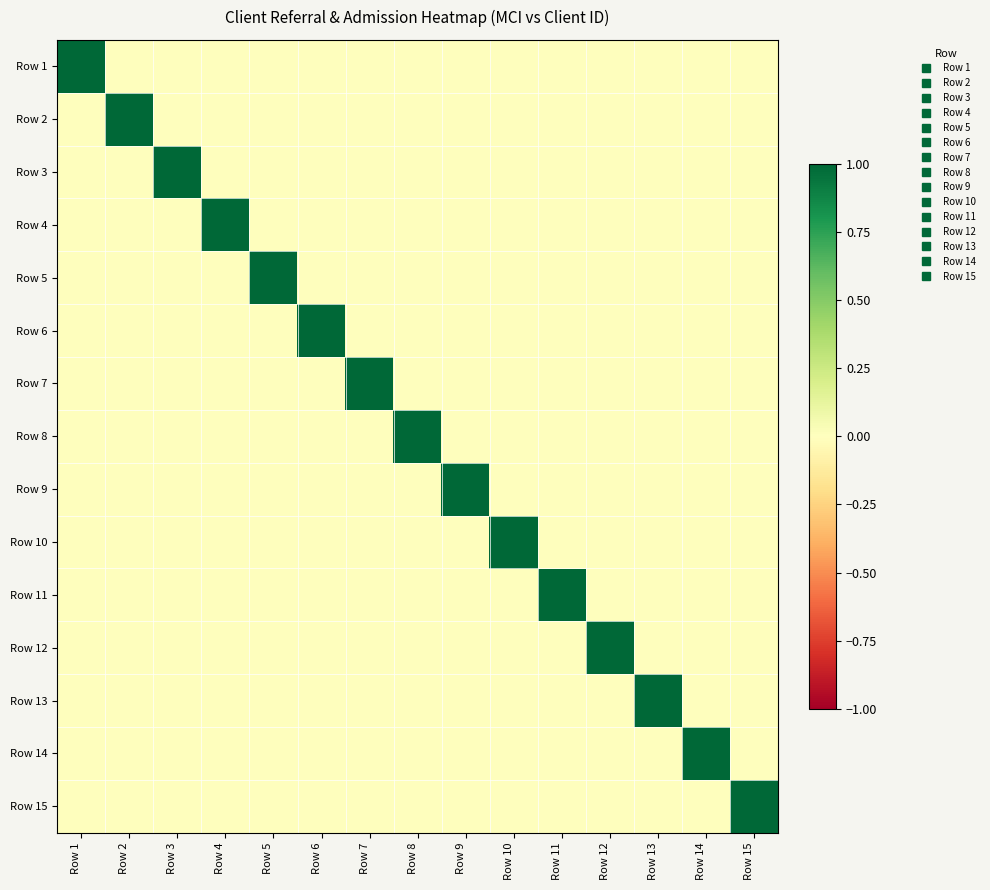

Reading left to right, extract all data points from this chart.

Row 1: Row 1=1	Row 2=0	Row 3=0	Row 4=0	Row 5=0	Row 6=0	Row 7=0	Row 8=0	Row 9=0	Row 10=0	Row 11=0	Row 12=0	Row 13=0	Row 14=0	Row 15=0
Row 2: Row 1=0	Row 2=1	Row 3=0	Row 4=0	Row 5=0	Row 6=0	Row 7=0	Row 8=0	Row 9=0	Row 10=0	Row 11=0	Row 12=0	Row 13=0	Row 14=0	Row 15=0
Row 3: Row 1=0	Row 2=0	Row 3=1	Row 4=0	Row 5=0	Row 6=0	Row 7=0	Row 8=0	Row 9=0	Row 10=0	Row 11=0	Row 12=0	Row 13=0	Row 14=0	Row 15=0
Row 4: Row 1=0	Row 2=0	Row 3=0	Row 4=1	Row 5=0	Row 6=0	Row 7=0	Row 8=0	Row 9=0	Row 10=0	Row 11=0	Row 12=0	Row 13=0	Row 14=0	Row 15=0
Row 5: Row 1=0	Row 2=0	Row 3=0	Row 4=0	Row 5=1	Row 6=0	Row 7=0	Row 8=0	Row 9=0	Row 10=0	Row 11=0	Row 12=0	Row 13=0	Row 14=0	Row 15=0
Row 6: Row 1=0	Row 2=0	Row 3=0	Row 4=0	Row 5=0	Row 6=1	Row 7=0	Row 8=0	Row 9=0	Row 10=0	Row 11=0	Row 12=0	Row 13=0	Row 14=0	Row 15=0
Row 7: Row 1=0	Row 2=0	Row 3=0	Row 4=0	Row 5=0	Row 6=0	Row 7=1	Row 8=0	Row 9=0	Row 10=0	Row 11=0	Row 12=0	Row 13=0	Row 14=0	Row 15=0
Row 8: Row 1=0	Row 2=0	Row 3=0	Row 4=0	Row 5=0	Row 6=0	Row 7=0	Row 8=1	Row 9=0	Row 10=0	Row 11=0	Row 12=0	Row 13=0	Row 14=0	Row 15=0
Row 9: Row 1=0	Row 2=0	Row 3=0	Row 4=0	Row 5=0	Row 6=0	Row 7=0	Row 8=0	Row 9=1	Row 10=0	Row 11=0	Row 12=0	Row 13=0	Row 14=0	Row 15=0
Row 10: Row 1=0	Row 2=0	Row 3=0	Row 4=0	Row 5=0	Row 6=0	Row 7=0	Row 8=0	Row 9=0	Row 10=1	Row 11=0	Row 12=0	Row 13=0	Row 14=0	Row 15=0
Row 11: Row 1=0	Row 2=0	Row 3=0	Row 4=0	Row 5=0	Row 6=0	Row 7=0	Row 8=0	Row 9=0	Row 10=0	Row 11=1	Row 12=0	Row 13=0	Row 14=0	Row 15=0
Row 12: Row 1=0	Row 2=0	Row 3=0	Row 4=0	Row 5=0	Row 6=0	Row 7=0	Row 8=0	Row 9=0	Row 10=0	Row 11=0	Row 12=1	Row 13=0	Row 14=0	Row 15=0
Row 13: Row 1=0	Row 2=0	Row 3=0	Row 4=0	Row 5=0	Row 6=0	Row 7=0	Row 8=0	Row 9=0	Row 10=0	Row 11=0	Row 12=0	Row 13=1	Row 14=0	Row 15=0
Row 14: Row 1=0	Row 2=0	Row 3=0	Row 4=0	Row 5=0	Row 6=0	Row 7=0	Row 8=0	Row 9=0	Row 10=0	Row 11=0	Row 12=0	Row 13=0	Row 14=1	Row 15=0
Row 15: Row 1=0	Row 2=0	Row 3=0	Row 4=0	Row 5=0	Row 6=0	Row 7=0	Row 8=0	Row 9=0	Row 10=0	Row 11=0	Row 12=0	Row 13=0	Row 14=0	Row 15=1